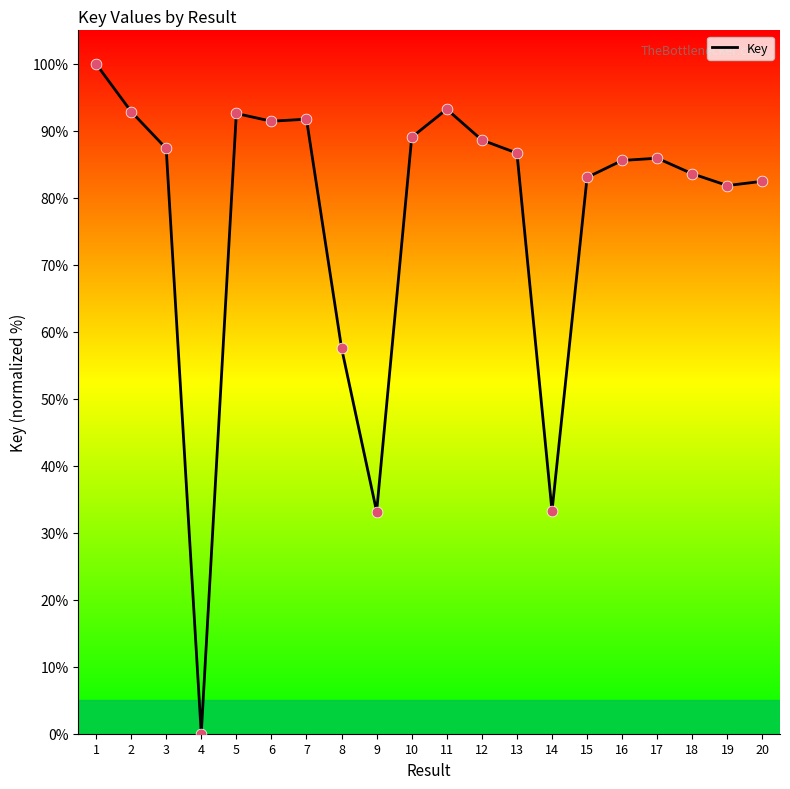

Between 3 and 12, which is larger?

12